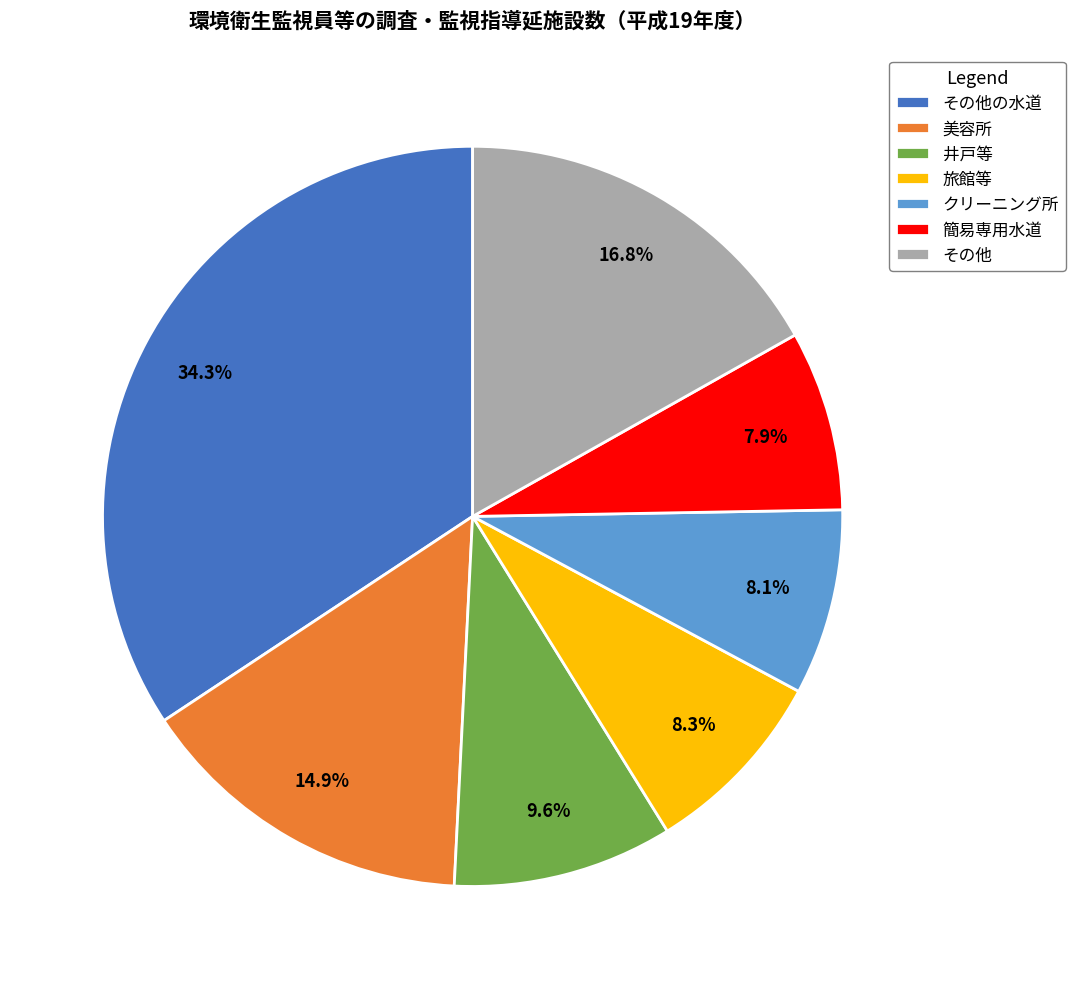

What is the total percentage of その他の水道 and クリーニング所?

42.4%